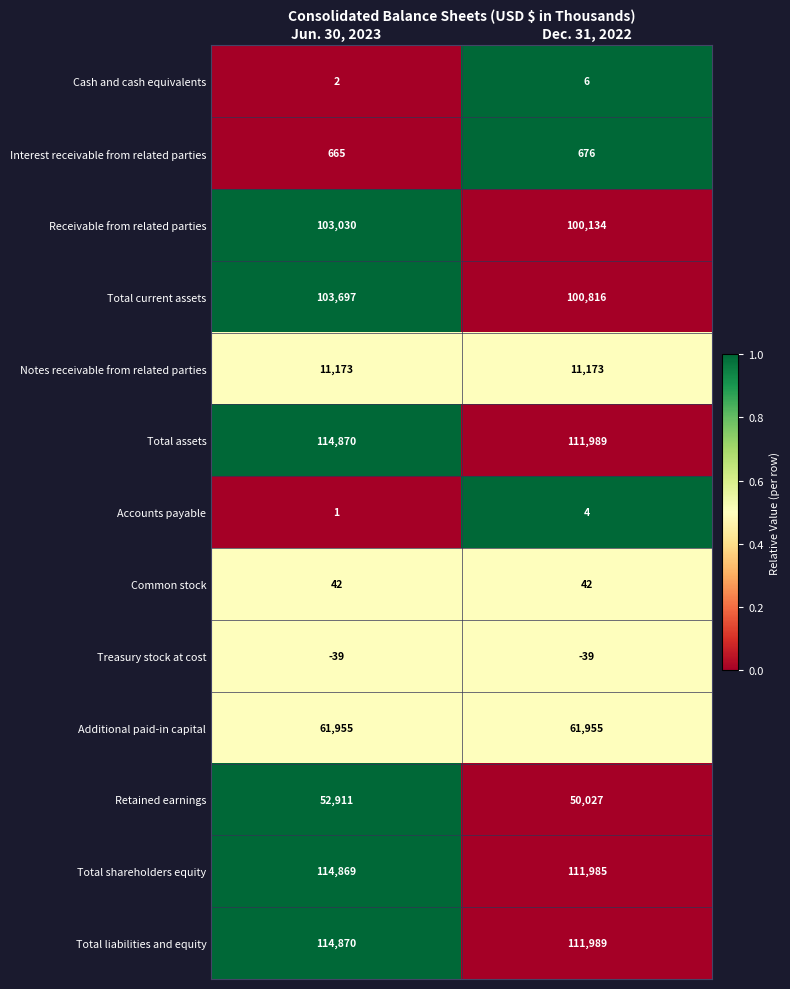

At how many categories does at least one series exceed 0?

2